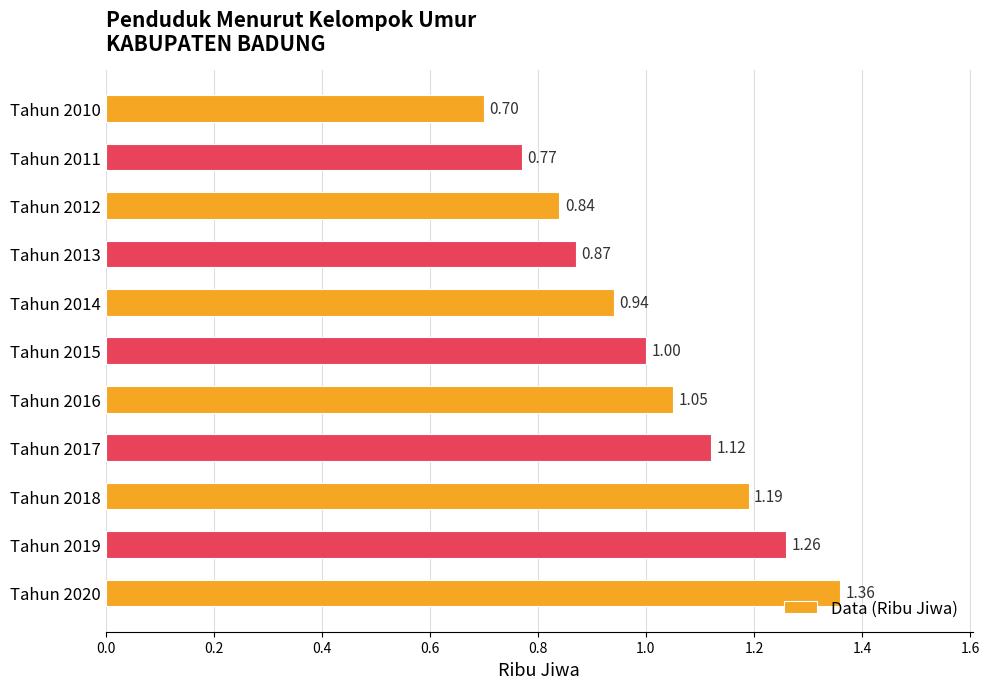

What is the difference between the maximum and second lowest values?

0.6